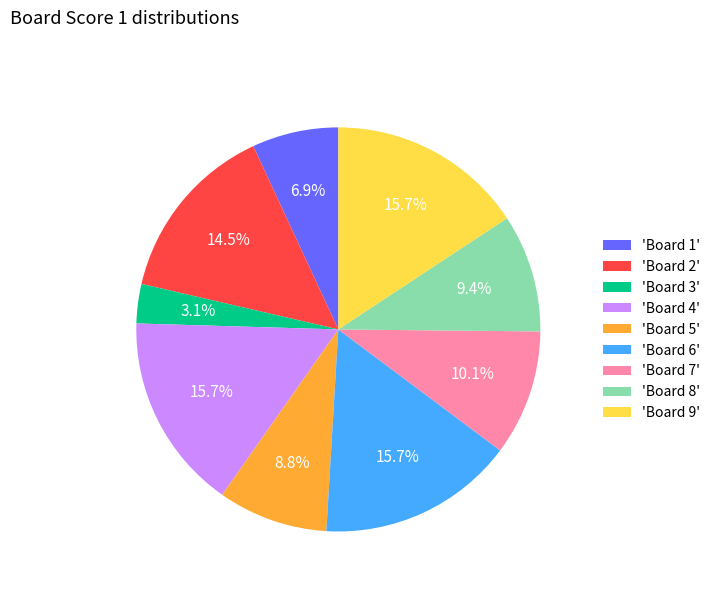

Does any single category account for the majority?

No